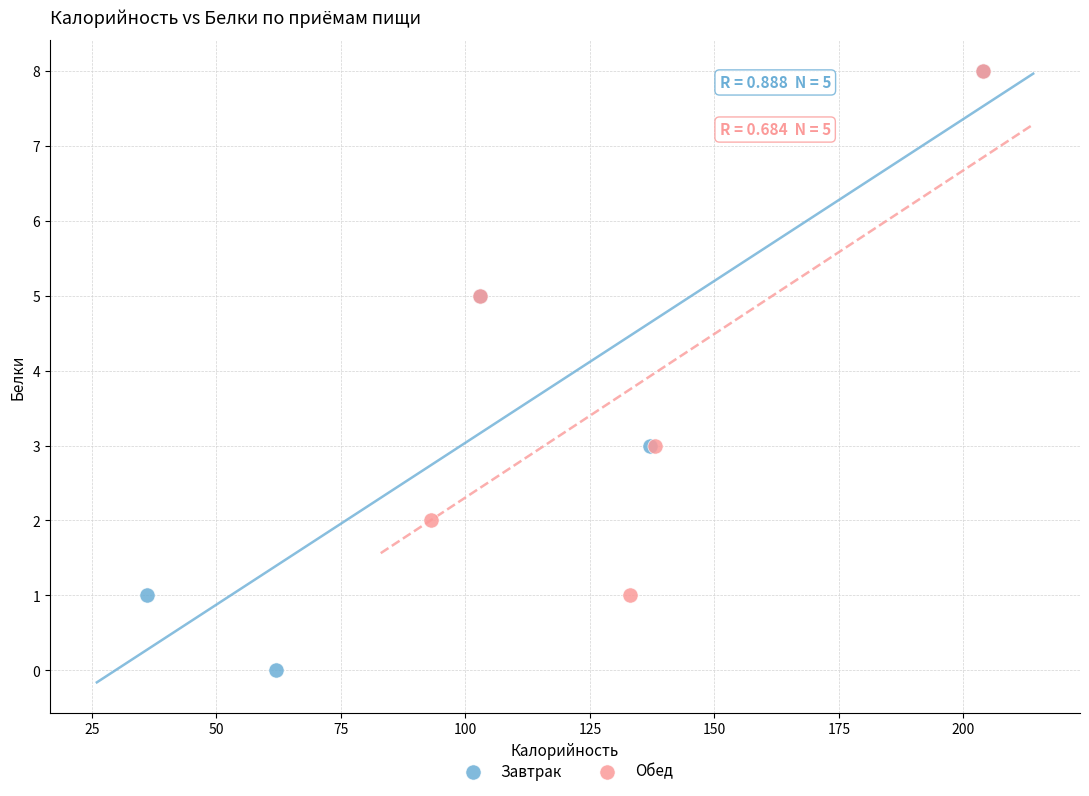

Which series has the largest Y range (max minus min)?

Завтрак